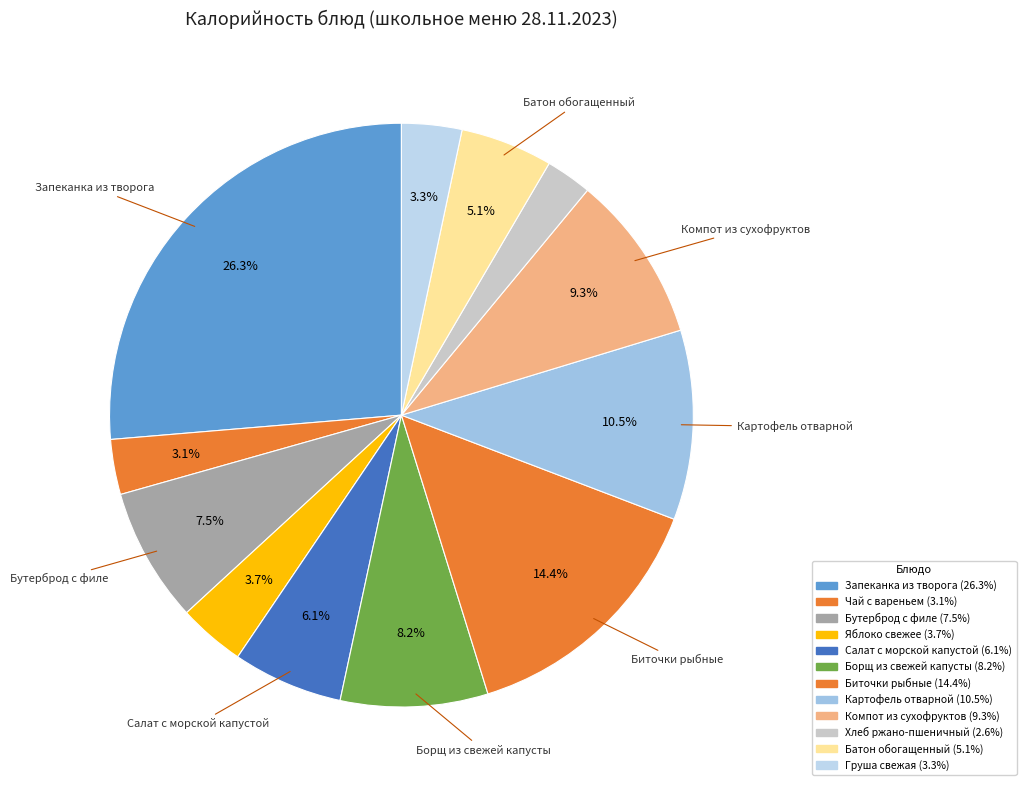

Which slice is the largest?

Запеканка из творога